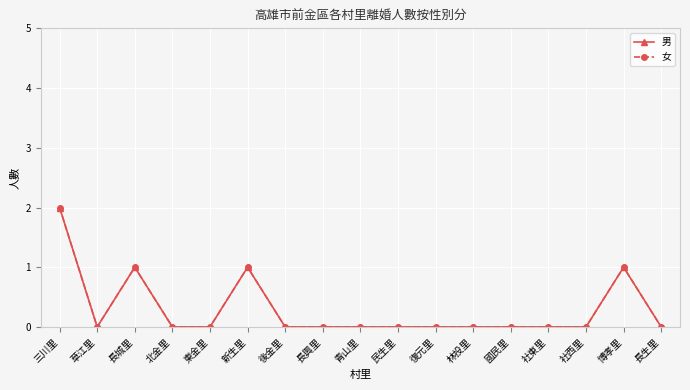

The 女 series shows 2 at 新生里. True or false?

False